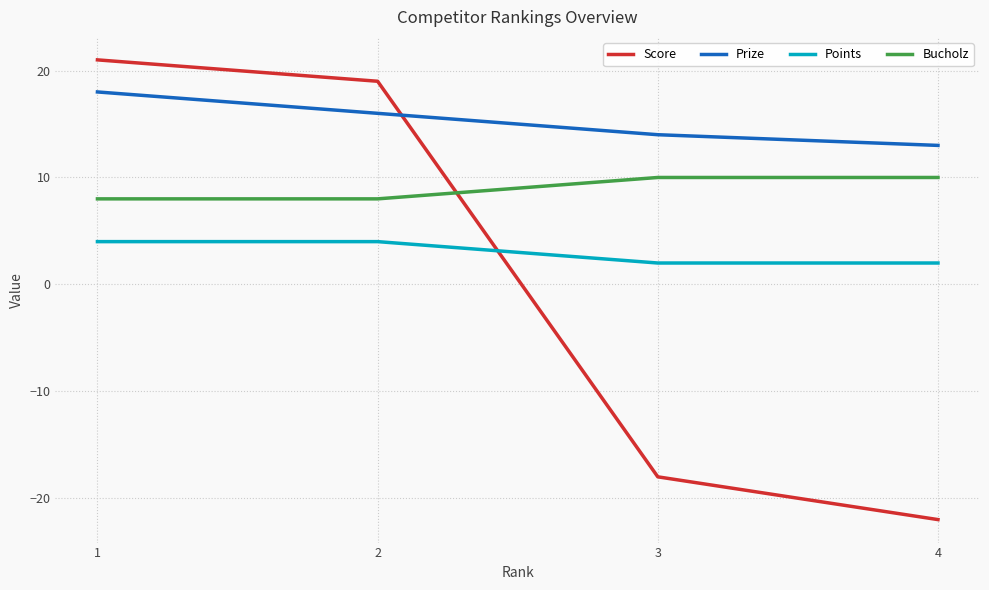

Rank the series by their average value, from lowest to highest.

Score, Points, Bucholz, Prize